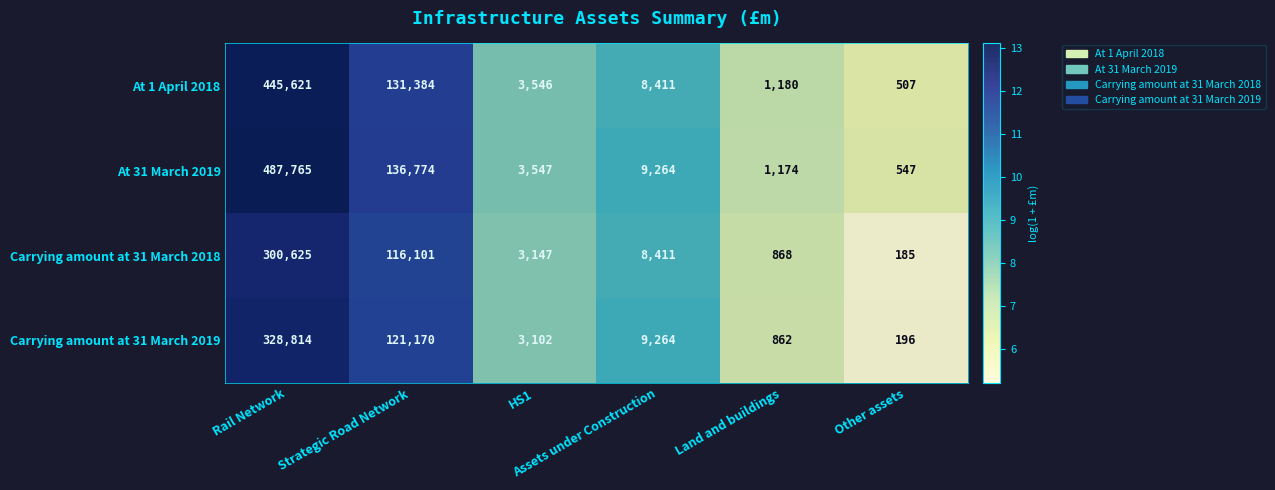

List the series in order of their peak value, highest first.

At 31 March 2019, At 1 April 2018, Carrying amount at 31 March 2019, Carrying amount at 31 March 2018